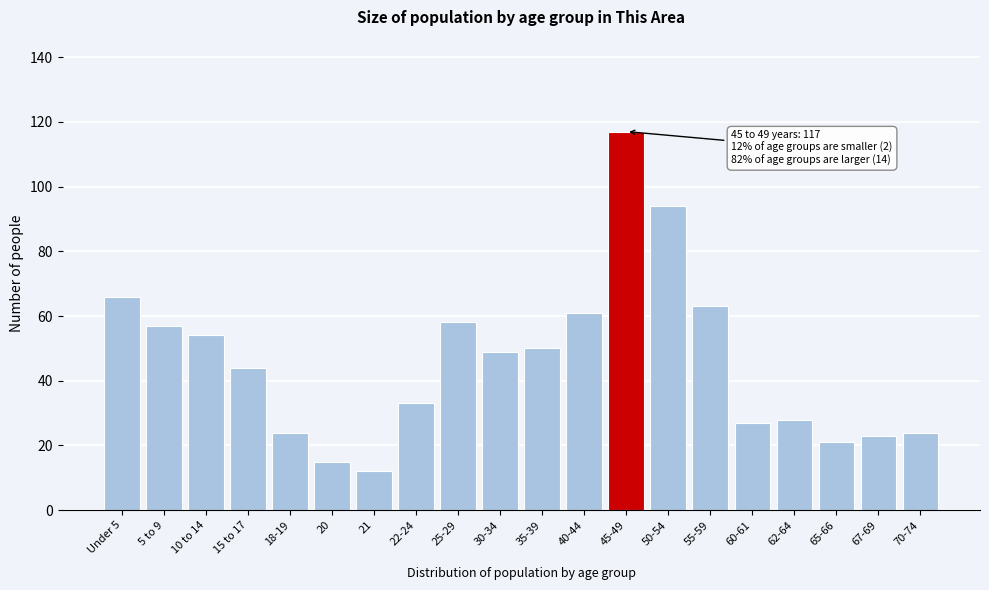

Reading left to right, extract all data points from this chart.

Under 5=66	5 to 9=57	10 to 14=54	15 to 17=44	18-19=24	20=15	21=12	22-24=33	25-29=58	30-34=49	35-39=50	40-44=61	45-49=117	50-54=94	55-59=63	60-61=27	62-64=28	65-66=21	67-69=23	70-74=24